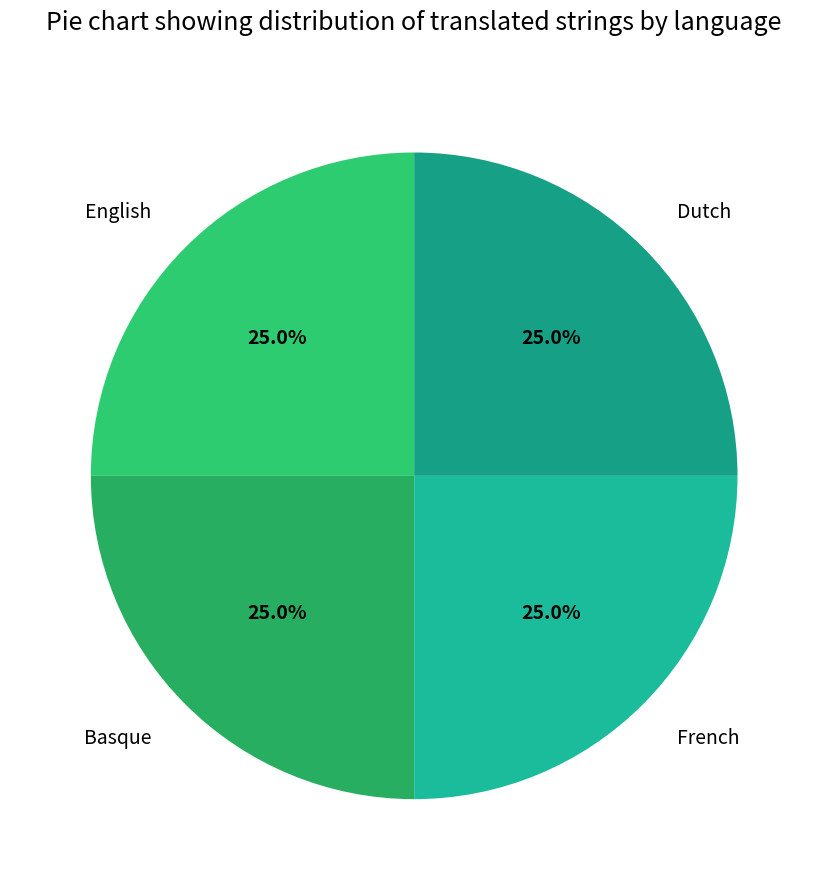

To the nearest percent, what percentage of the pie is Dutch?

25%